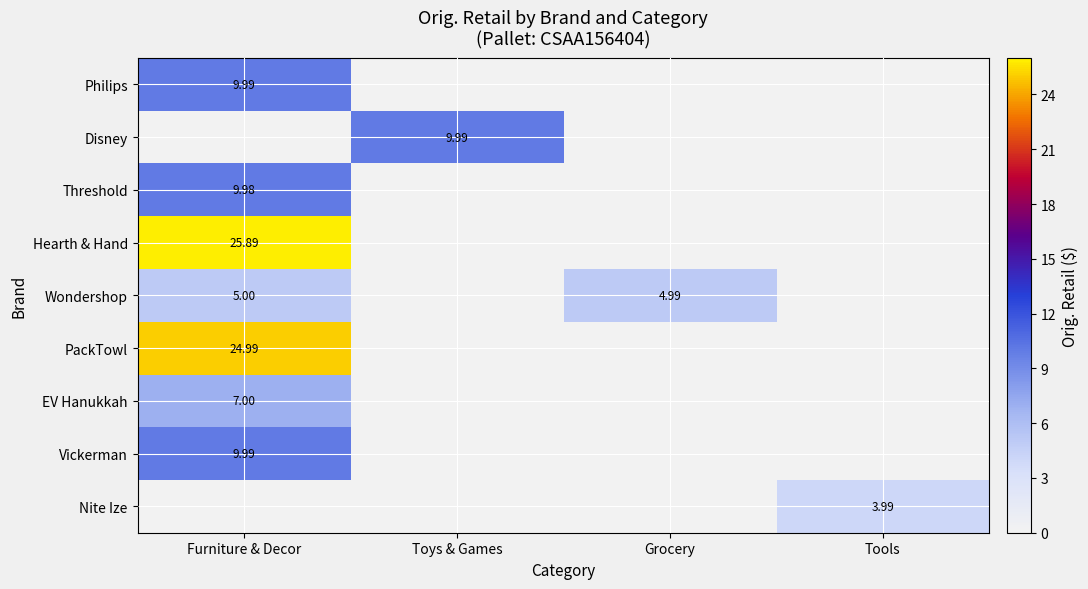

Rank the series by their maximum value, from highest to lowest.

Hearth & Hand, PackTowl, Philips, Disney, Vickerman, Threshold, EV Hanukkah, Wondershop, Nite Ize